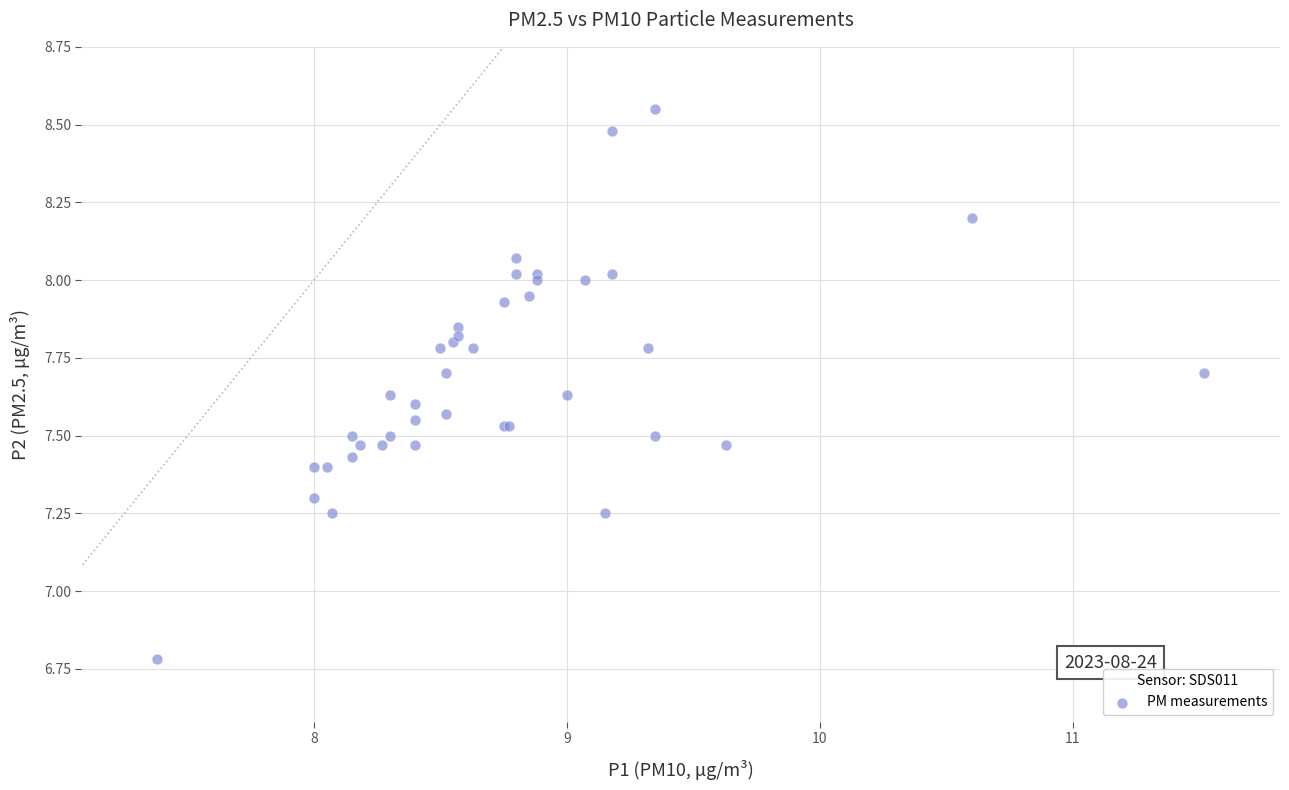

What Y value in the scatter plot is closest to 7?

6.8